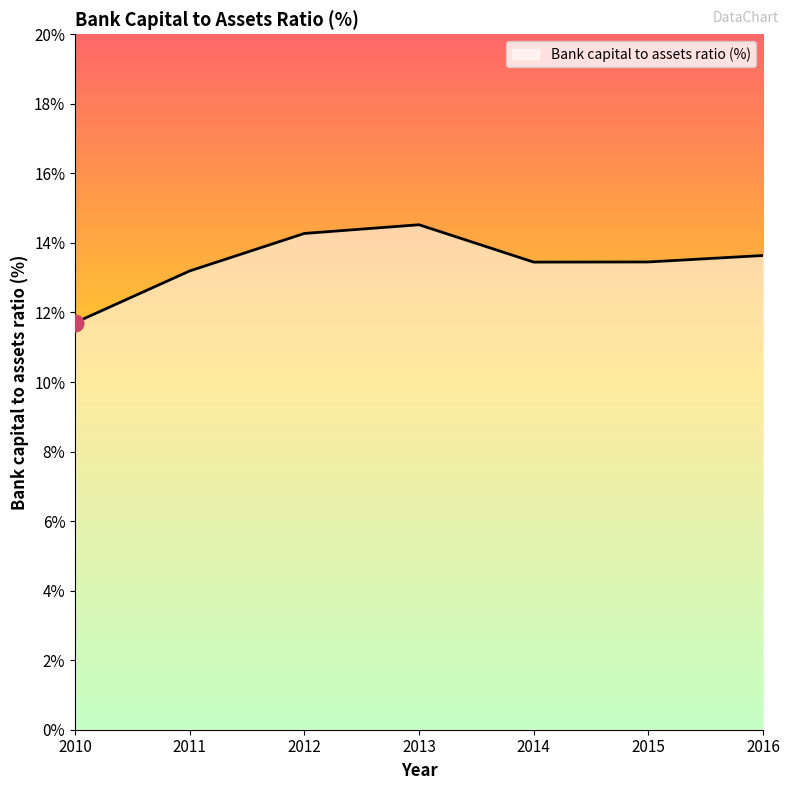

True or false: the data has more than 0 interior local peaks.

True